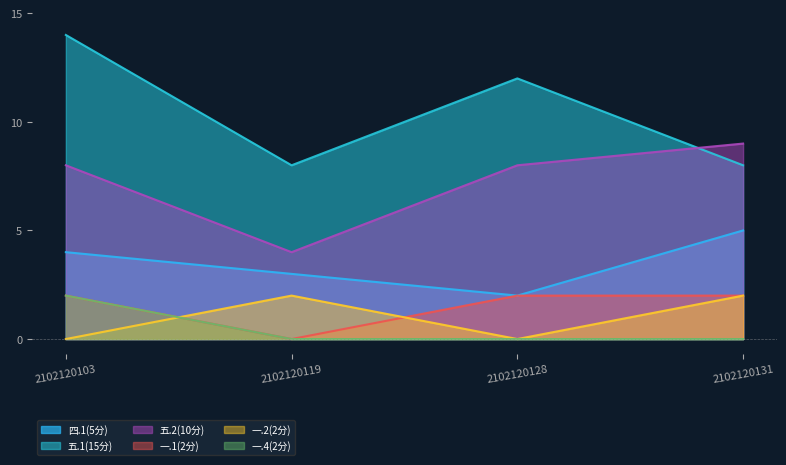

The 一.1(2分) series shows 1 at 2102120119. True or false?

False